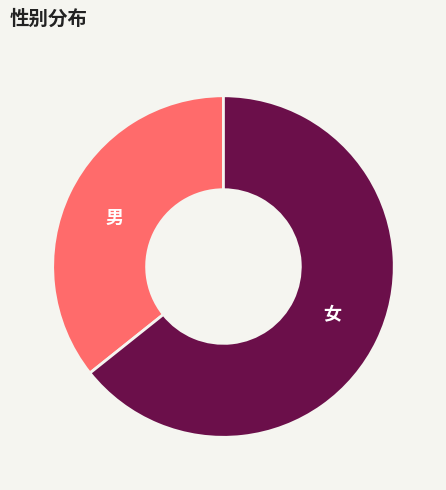

Which category has the biggest portion of the pie?

女